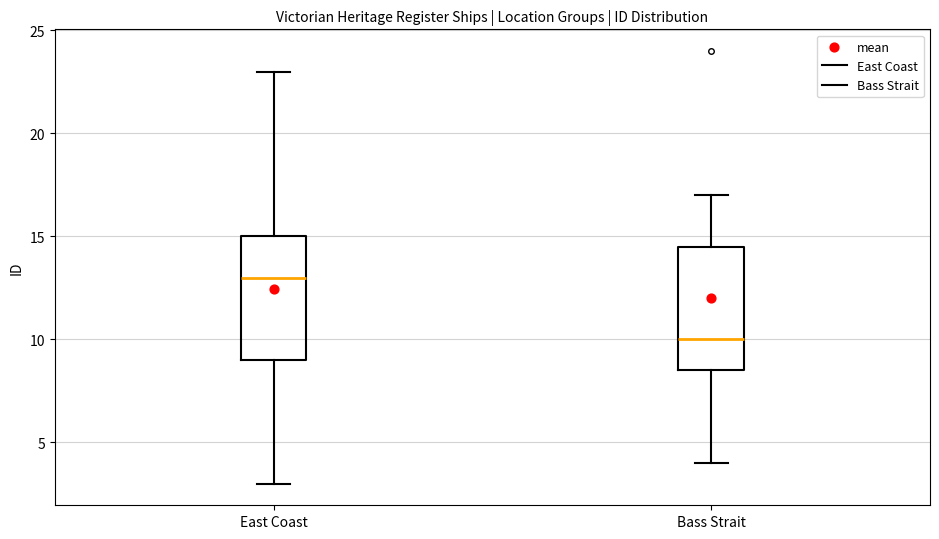

Reading left to right, read every box against the y-axis: the position of its median line, the range the box covers, and the ends of its whiskers. The values are not printed on the chart, so give them approximately, as read against the axis.

East Coast: median 13.0, box 9.0 to 15.0, whiskers 3.0 to 23.0
Bass Strait: median 10.0, box 8.5 to 14.5, whiskers 4.0 to 17.0